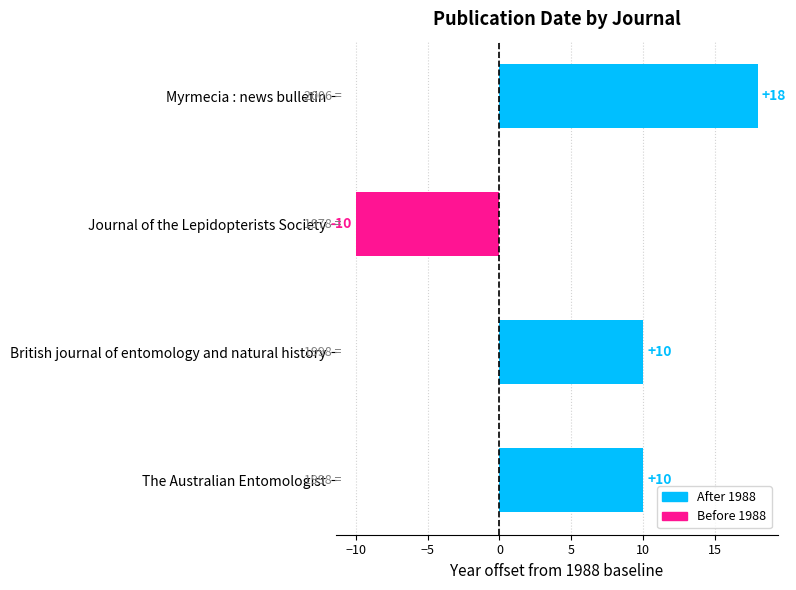

What is the approximate value at British journal of entomology and natural history?

10